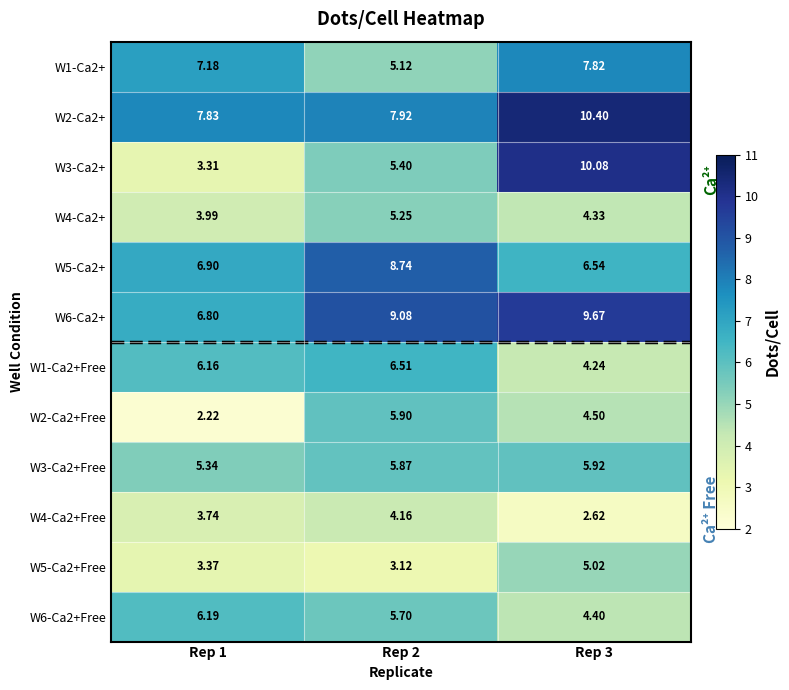

Rank the series by their maximum value, from lowest to highest.

W4-Ca2+Free, W5-Ca2+Free, W4-Ca2+, W2-Ca2+Free, W3-Ca2+Free, W6-Ca2+Free, W1-Ca2+Free, W1-Ca2+, W5-Ca2+, W6-Ca2+, W3-Ca2+, W2-Ca2+